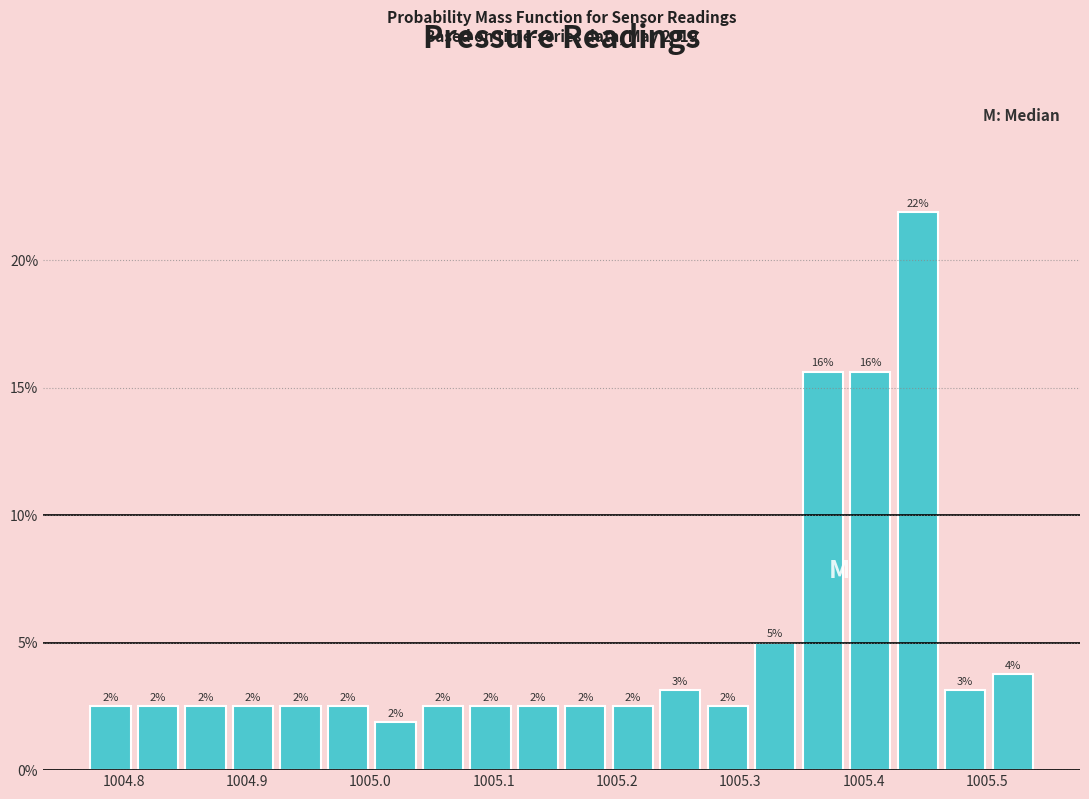

Around what value on the x-axis is the tallest bar? Give the approximate position of its centre, as read against the axis.

1005.44